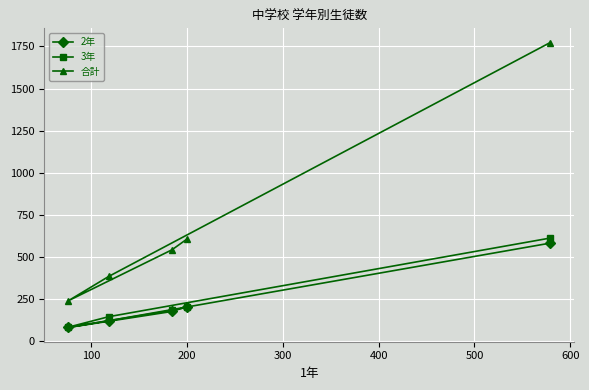

Does the chart display data point markers on the line(s)?

Yes